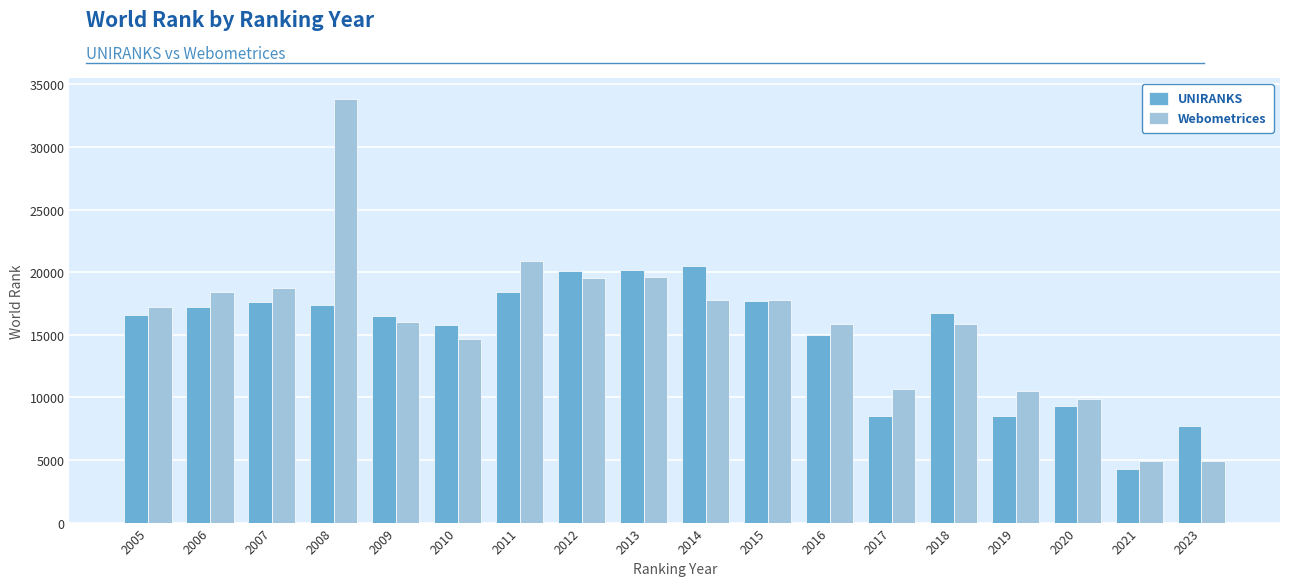

At which category is the sum across all series the highest?

2008